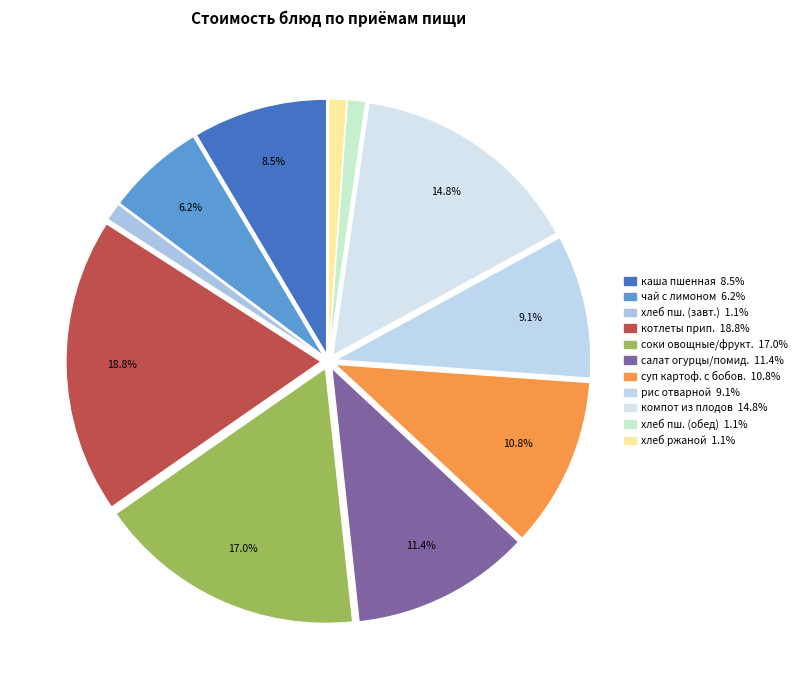

Rank the categories by value from highest to lowest.

котлеты припущенные, соки овощные фруктовые и ягодные, компот из свежих плодов или ягод, салат из свежих огурцов и помидоров, суп картофельный с бобовыми, рис отварной, каша пшенная молочная жидкая, чай с лимоном, хлеб пшеничный (завтрак), хлеб пшеничный (обед), хлеб ржаной